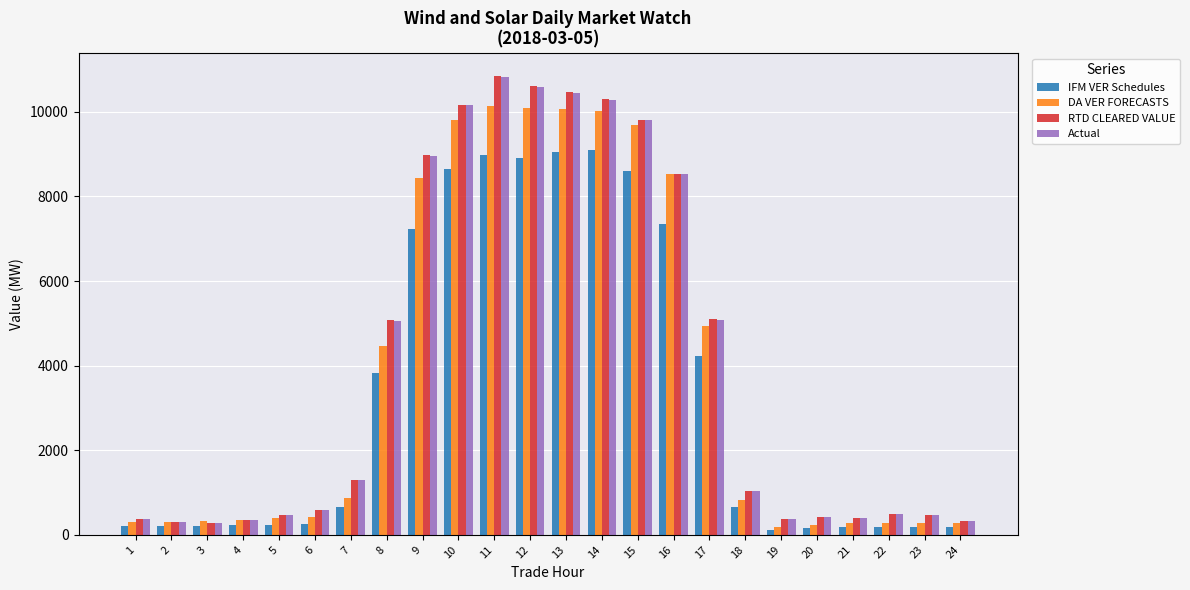

What is the total value across all series at 8?

18426.8